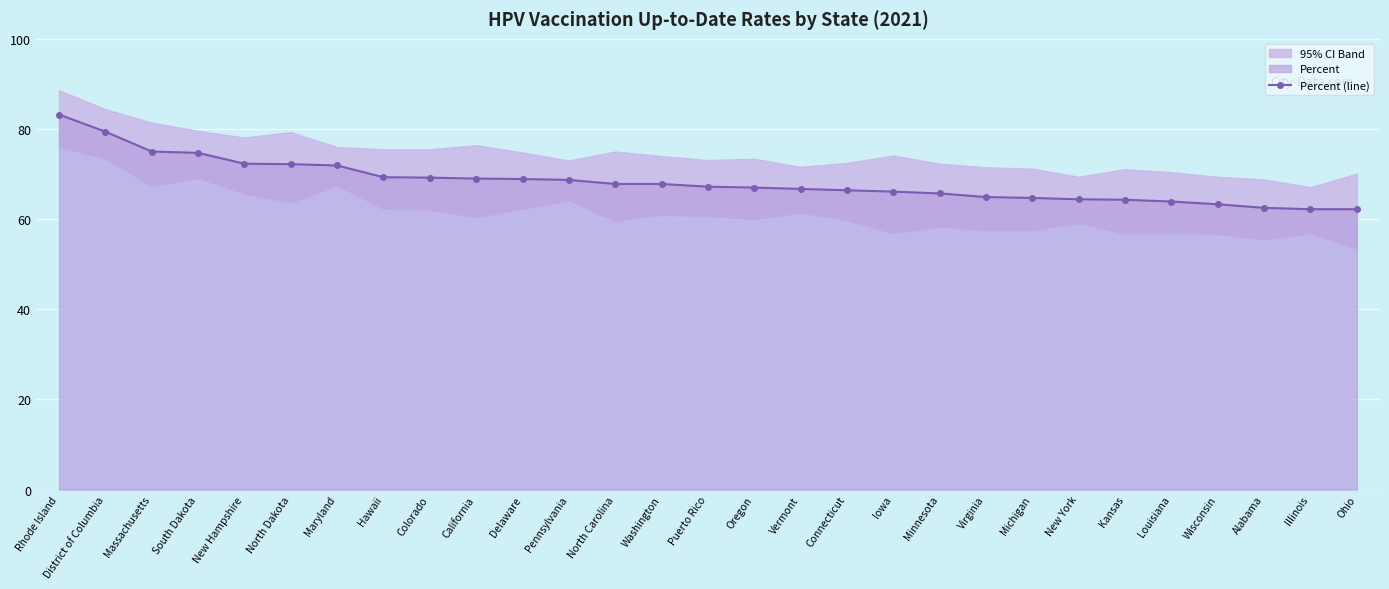

Reading right to left, extract all data points from this chart.

Ohio=62.2	Illinois=62.2	Alabama=62.5	Wisconsin=63.3	Louisiana=63.9	Kansas=64.3	New York=64.4	Michigan=64.7	Virginia=64.9	Minnesota=65.7	Iowa=66.1	Connecticut=66.4	Vermont=66.7	Oregon=67.0	Puerto Rico=67.2	Washington=67.8	North Carolina=67.8	Pennsylvania=68.7	Delaware=68.9	California=69.0	Colorado=69.2	Hawaii=69.3	Maryland=71.9	North Dakota=72.2	New Hampshire=72.3	South Dakota=74.7	Massachusetts=75.0	District of Columbia=79.4	Rhode Island=83.2